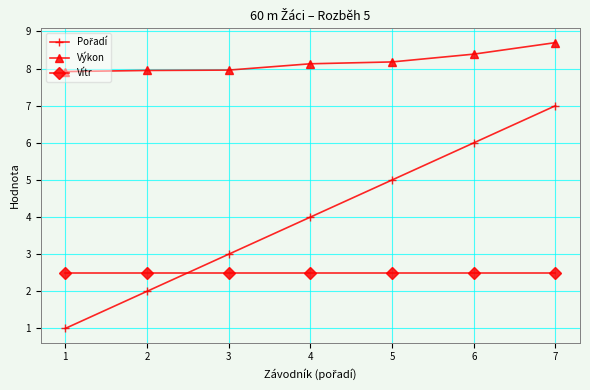

True or false: Vítr and Výkon intersect in this chart.

False